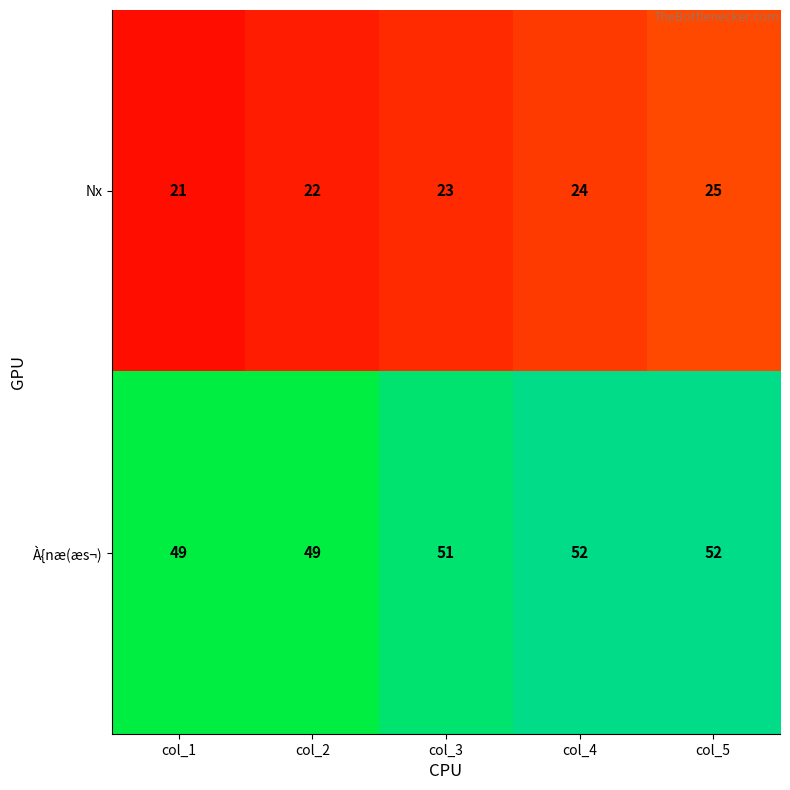

What is the lowest value of the Nx series?

21